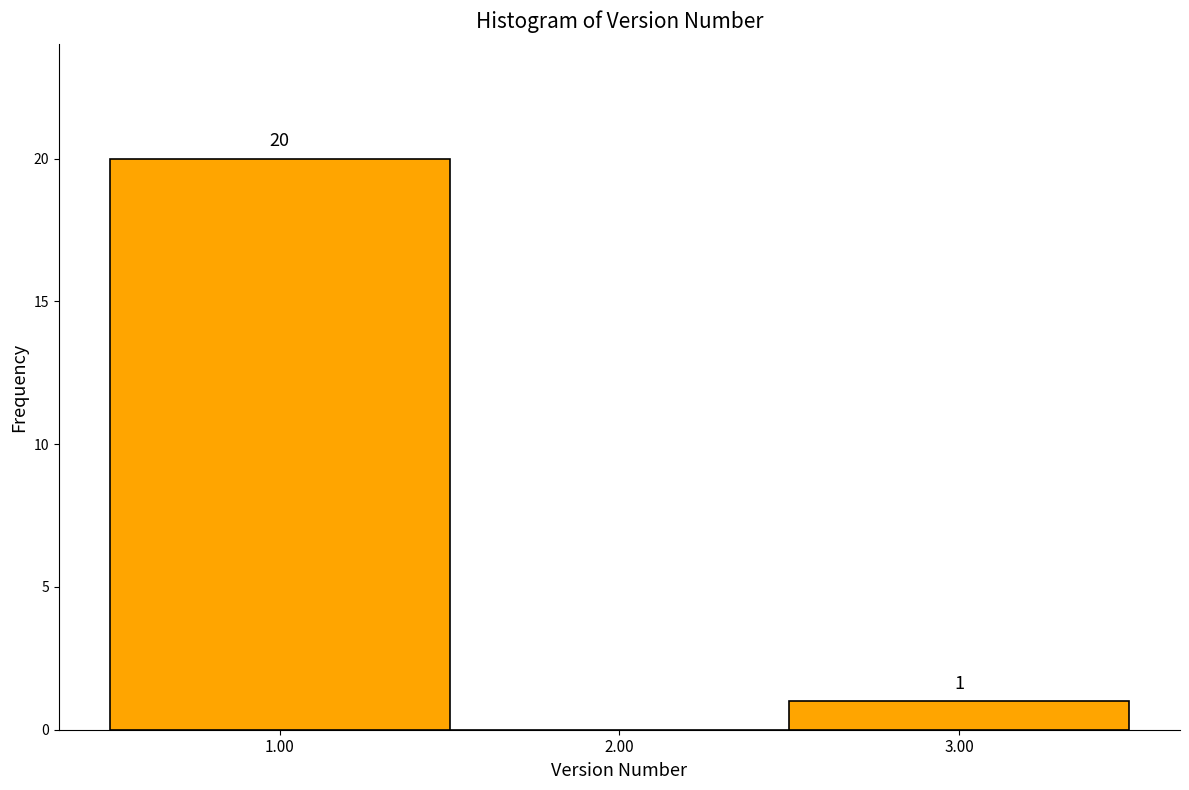

Which range on the x-axis has the tallest bar?

0.5 to 1.5